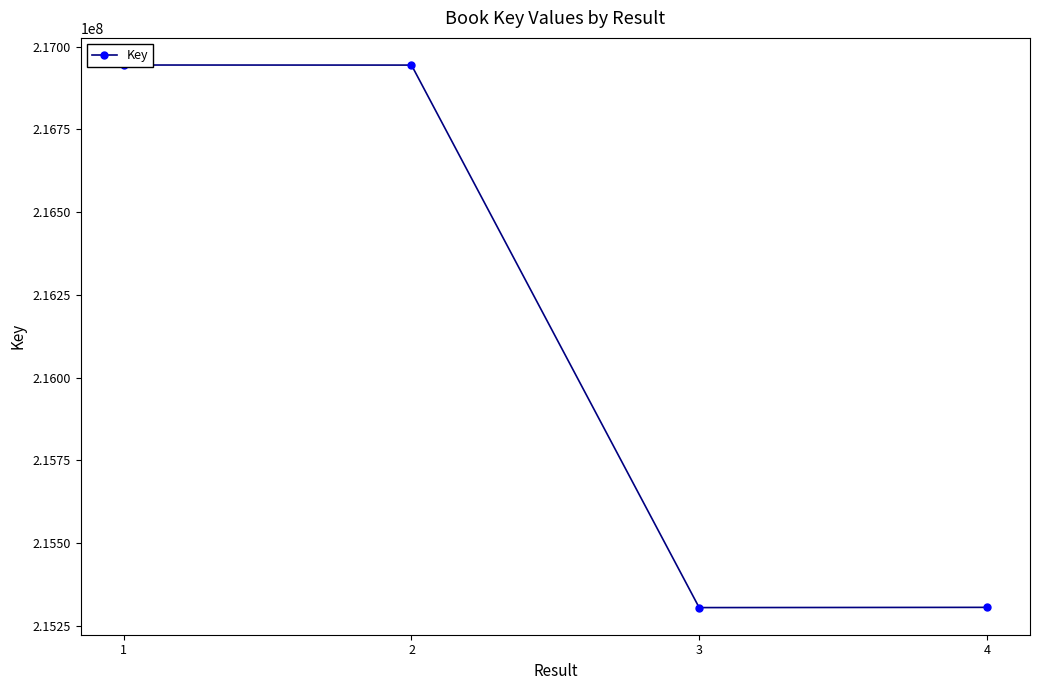

True or false: the data has more than 2 interior local peaks.

False